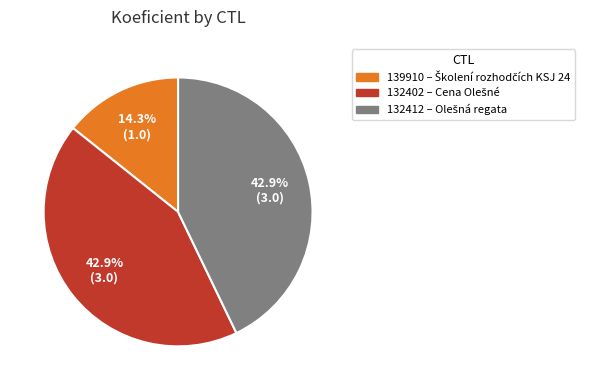

Which category has the smallest portion of the pie?

139910